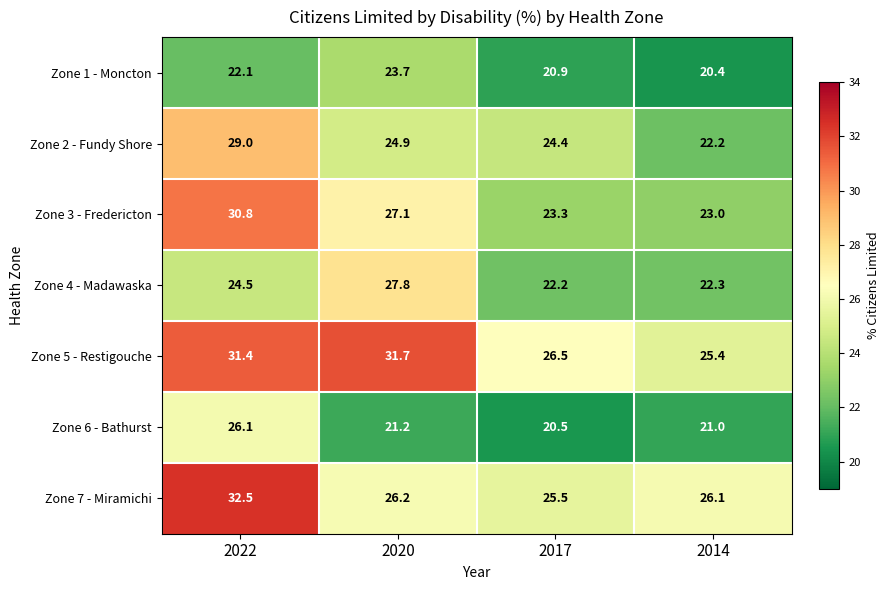

Which series has the largest range (max minus min)?

Zone 3 - Fredericton